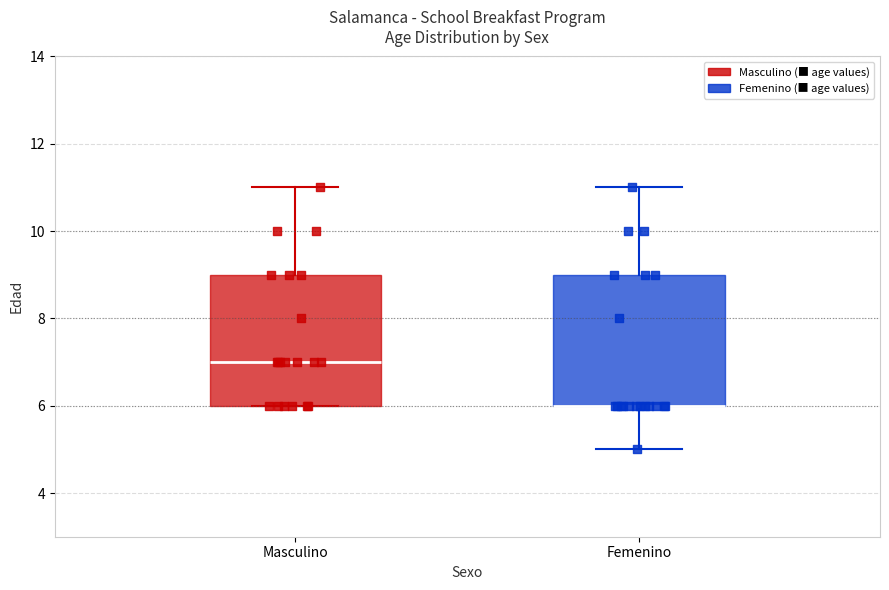

Reading left to right, read every box against the y-axis: the position of its median line, the range the box covers, and the ends of its whiskers. The values are not printed on the chart, so give them approximately, as read against the axis.

Masculino: median 7, box 6 to 9, whiskers 6 to 11
Femenino: median 6 (drawn on the box's lower edge), box 6 to 9, whiskers 5 to 11